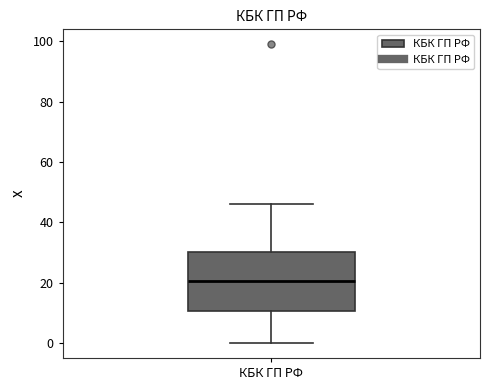

Where does the upper whisker of the box for КБК ГП РФ end on the y-axis? The values are not printed on the chart, so give them approximately, as read against the axis.

46